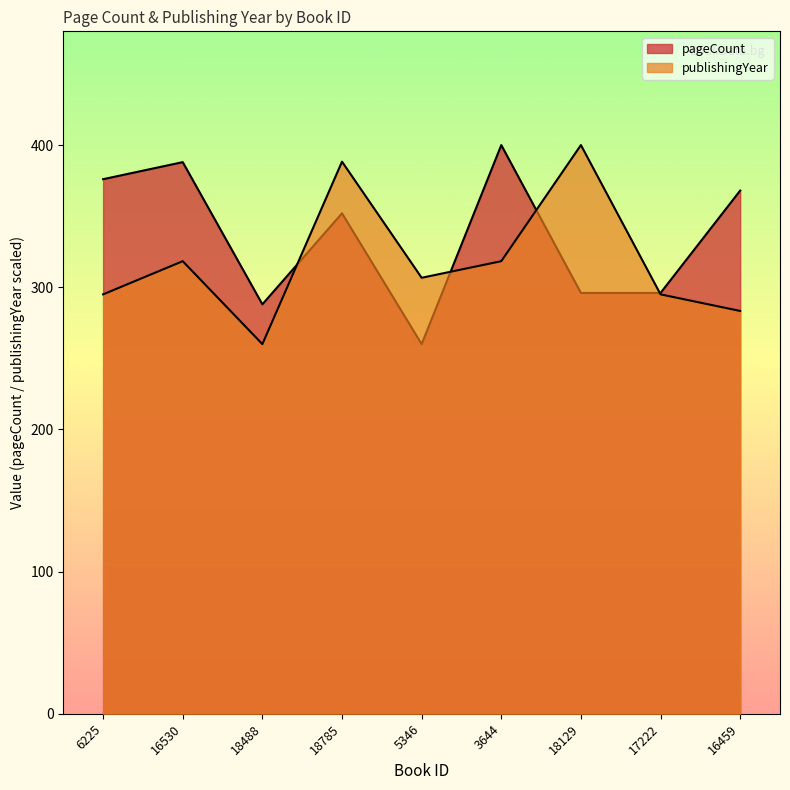

Where does the pageCount series first go above 352?

6225